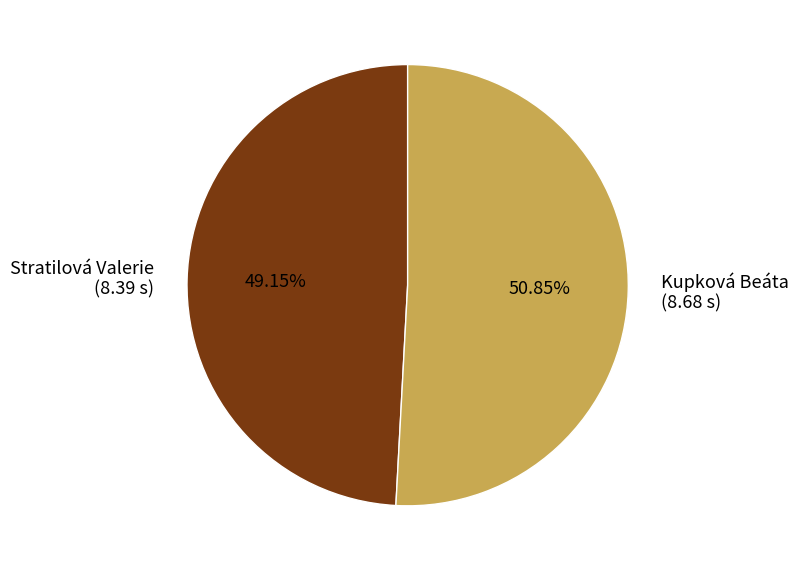

To the nearest percent, what portion does Stratilová Valerie represent?

49%